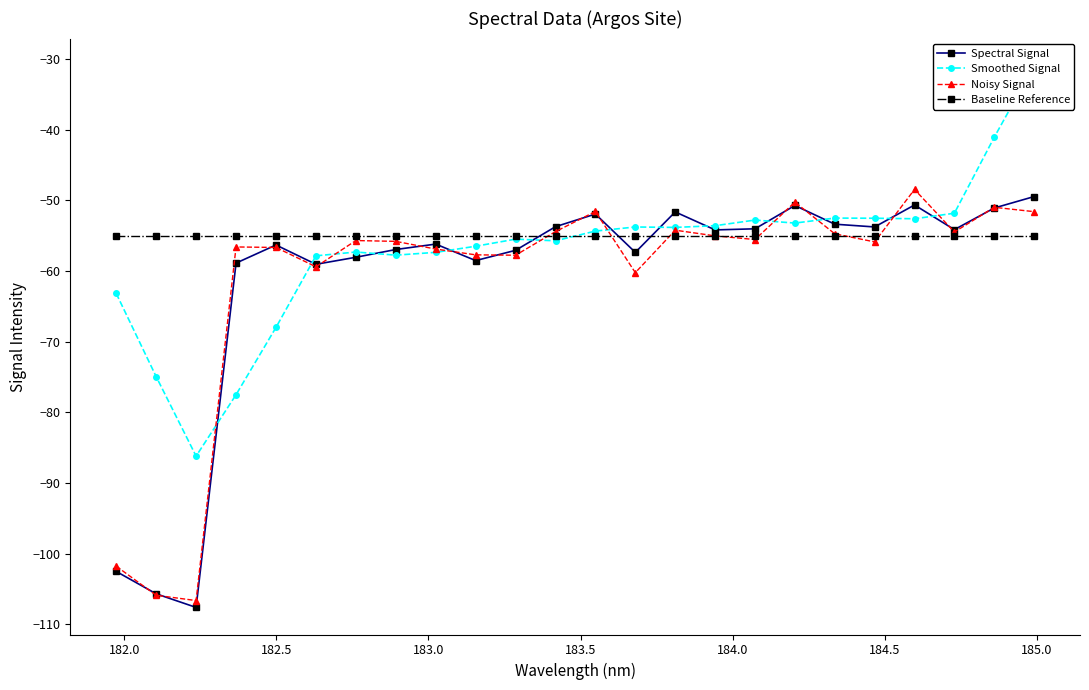

Is this an area chart (filled region under the line)?

No